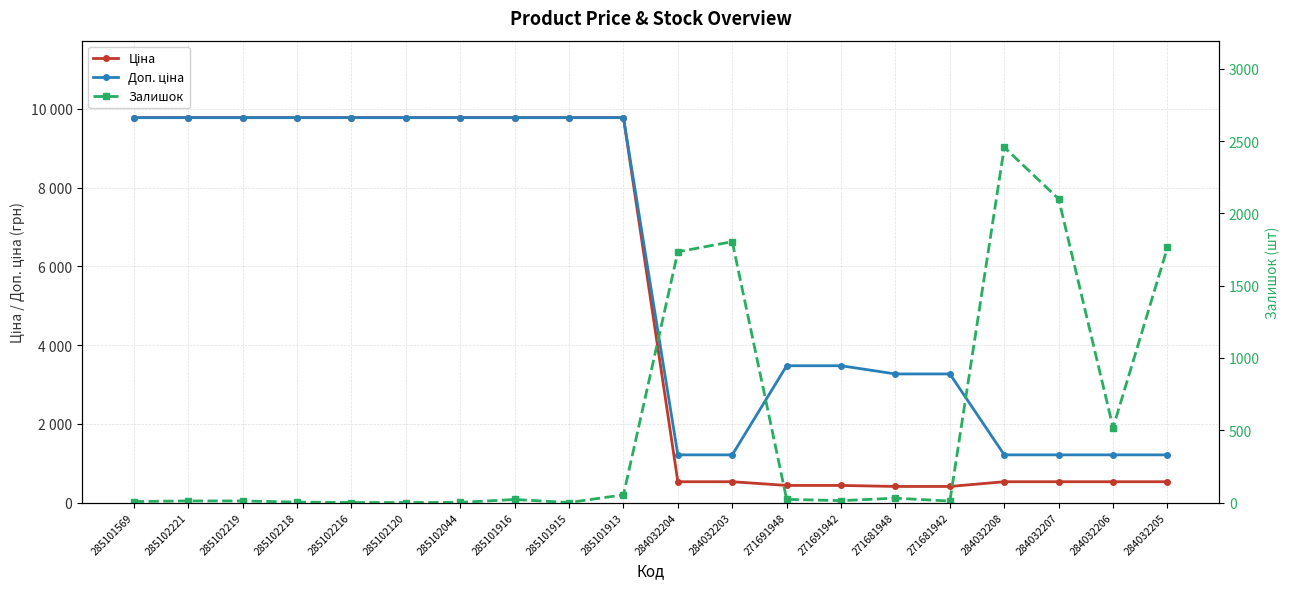

Where does the Доп. ціна series first go above 9775?

285101569